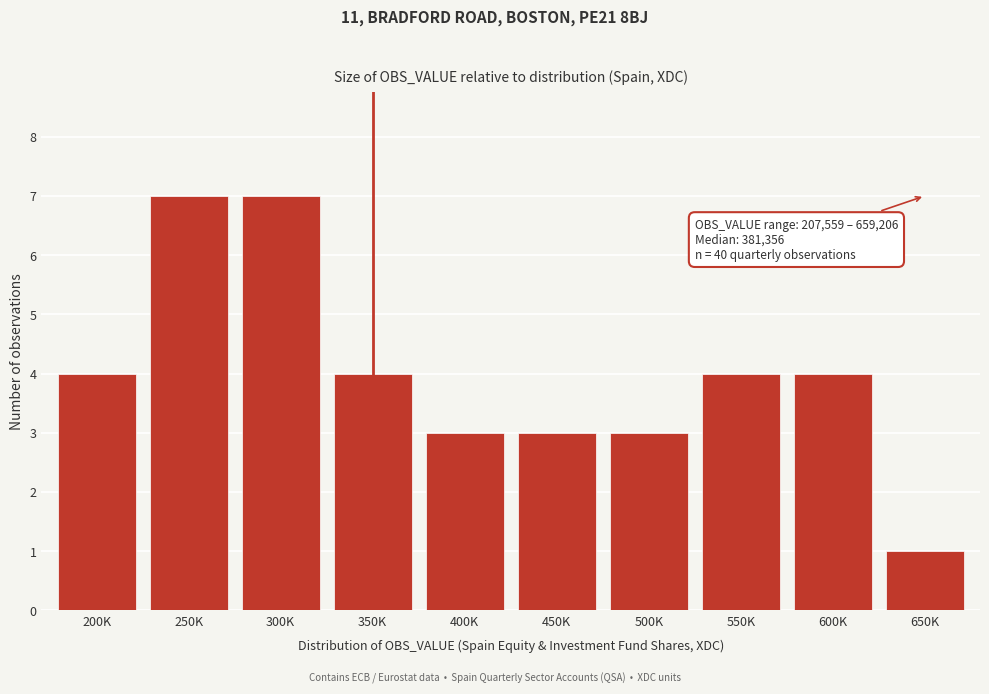

Reading right to left, transcribe all the data shown in this chart.

650K=1	600K=4	550K=4	500K=3	450K=3	400K=3	350K=4	300K=7	250K=7	200K=4